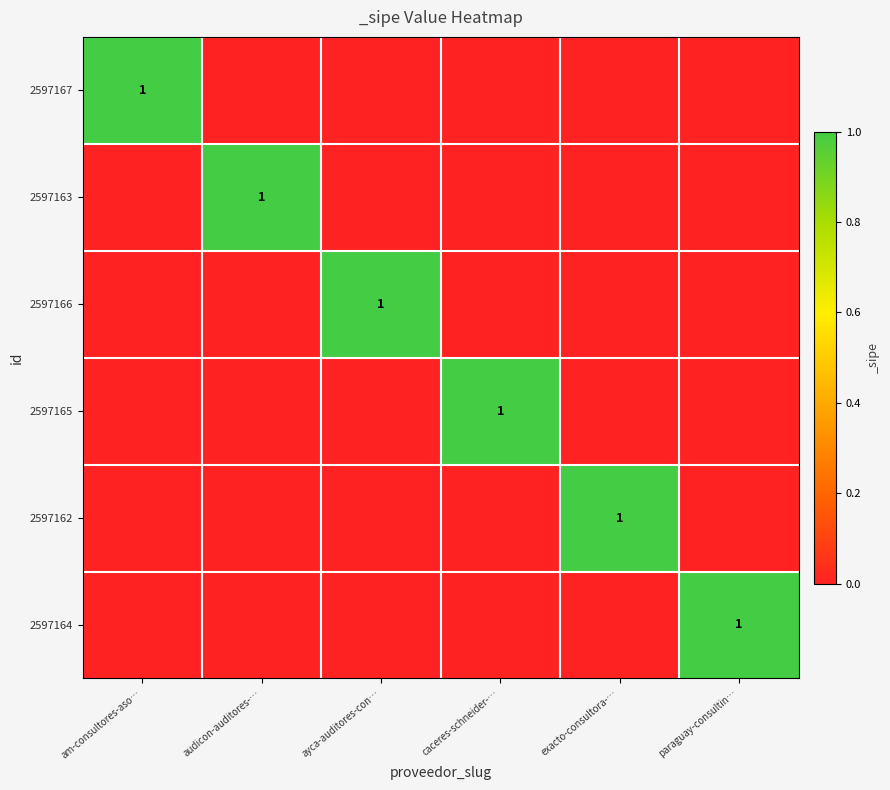

Is it true that 2597162 equals 1 at exacto-consultora-…?

True